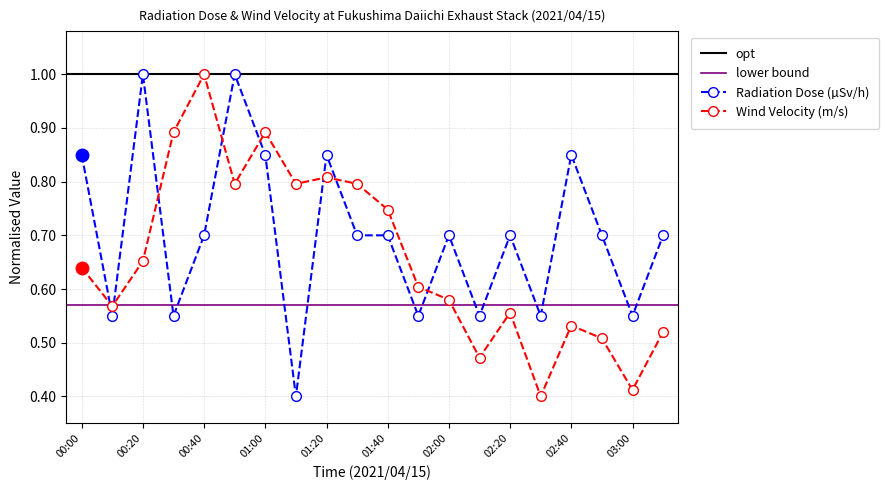

Rank the categories by Radiation Dose (µSv/h) value from highest to lowest.

00:20, 00:50, 00:00, 01:00, 01:20, 02:40, 00:40, 01:30, 01:40, 02:00, 02:20, 02:50, 03:10, 00:10, 00:30, 01:50, 02:10, 02:30, 03:00, 01:10